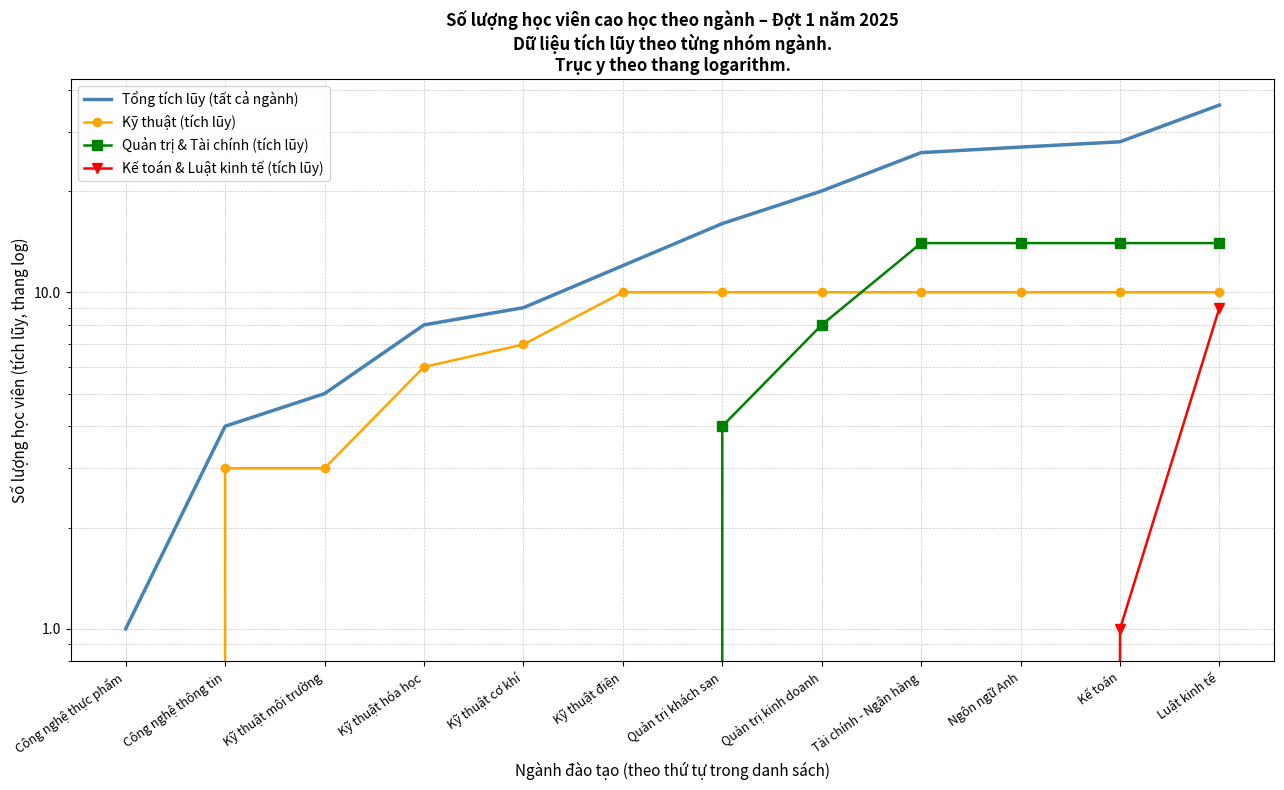

Does the chart have visible grid lines?

Yes